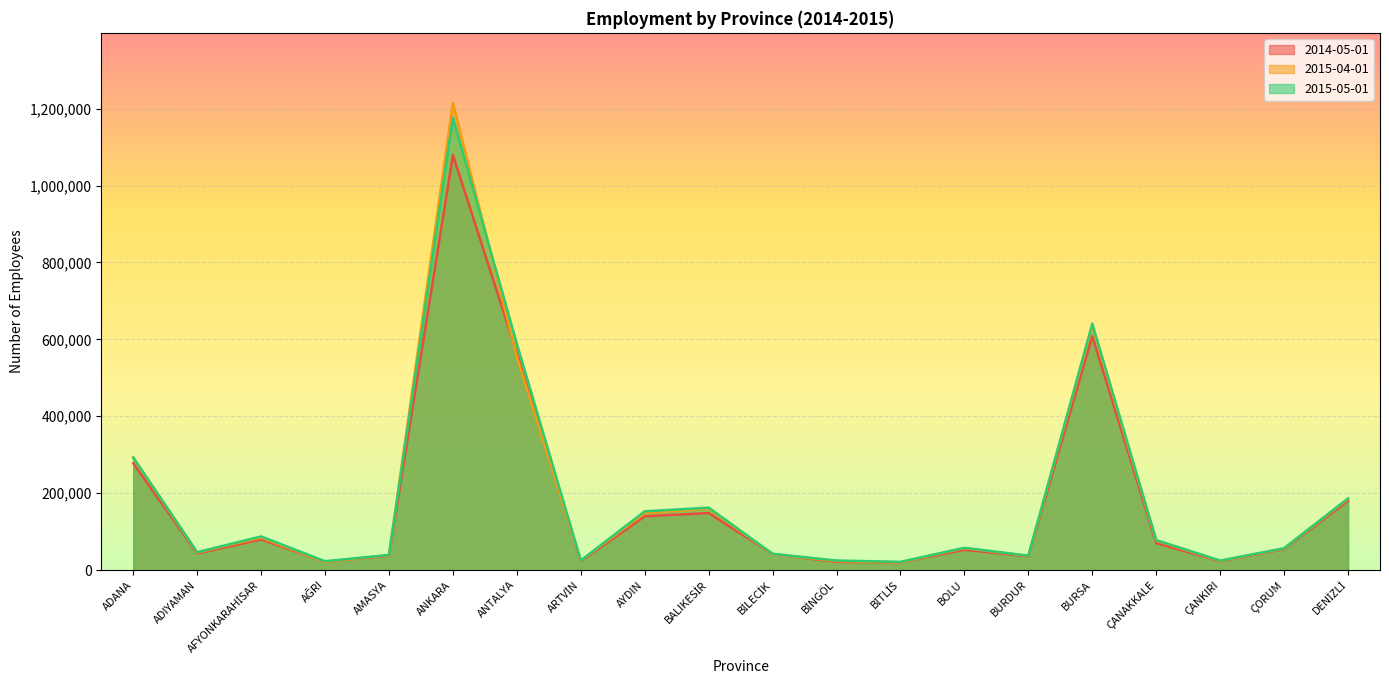

What is the difference between the 2015-04-01 values at AFYONKARAHİSAR and AĞRI?

63236